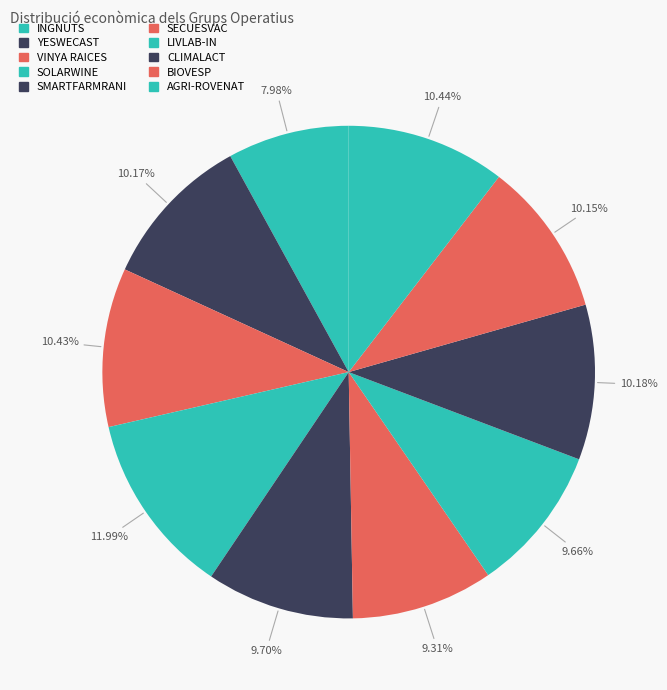

What percentage is the SMARTFARMRANI slice, to the nearest percent?

10%